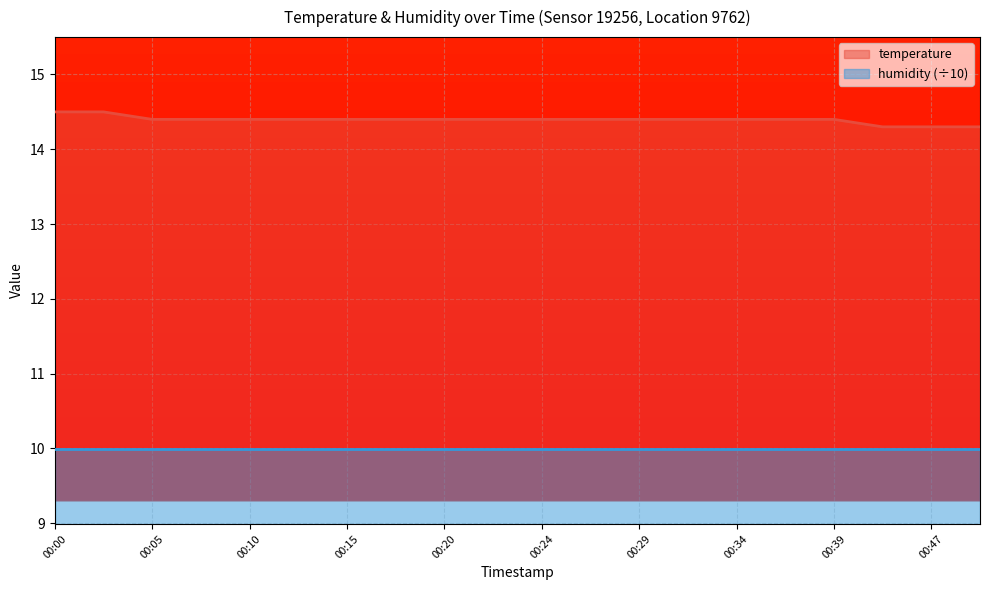

True or false: the data has more than 1 interior local peaks.

False